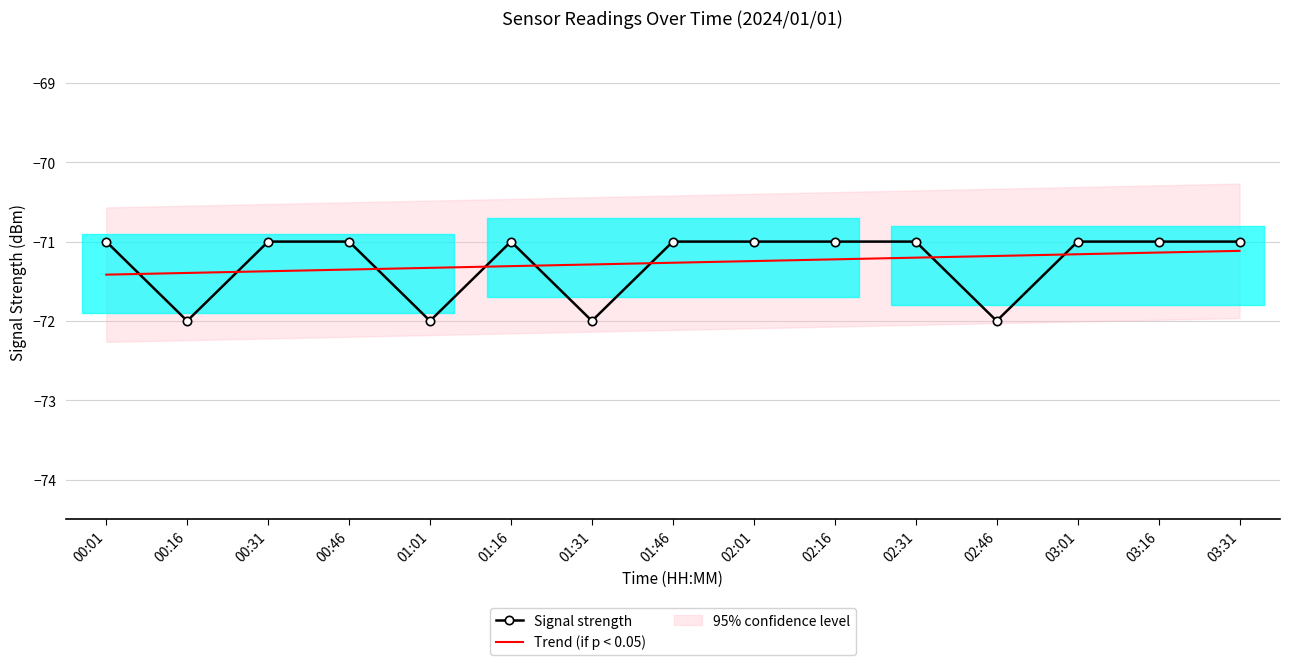

Which series changed the most between 00:46 and 01:01?

Signal strength